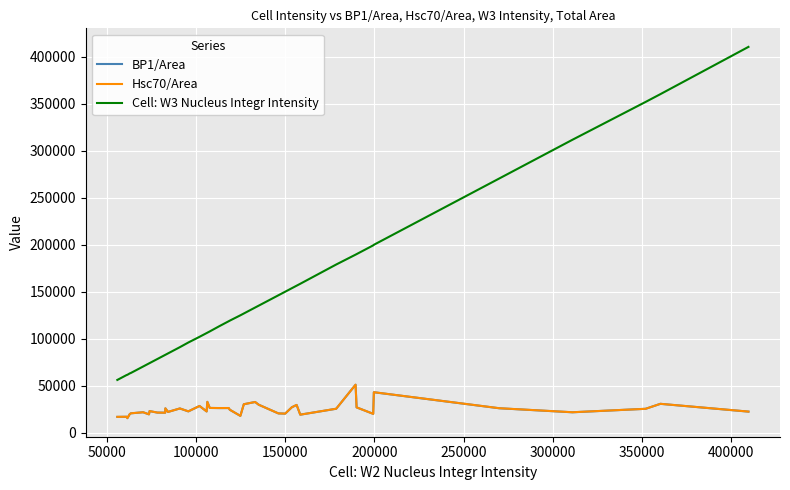

Which series has the widest spread of values?

Cell: W3 Nucleus Integr Intensity